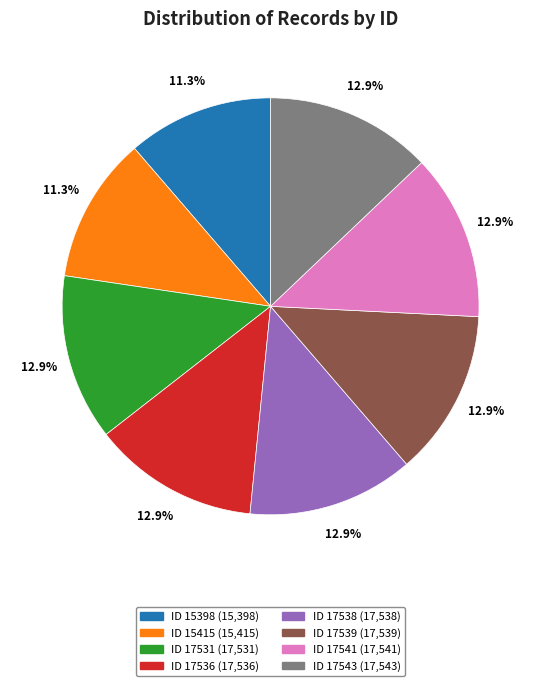

Is there a majority slice in this chart?

No